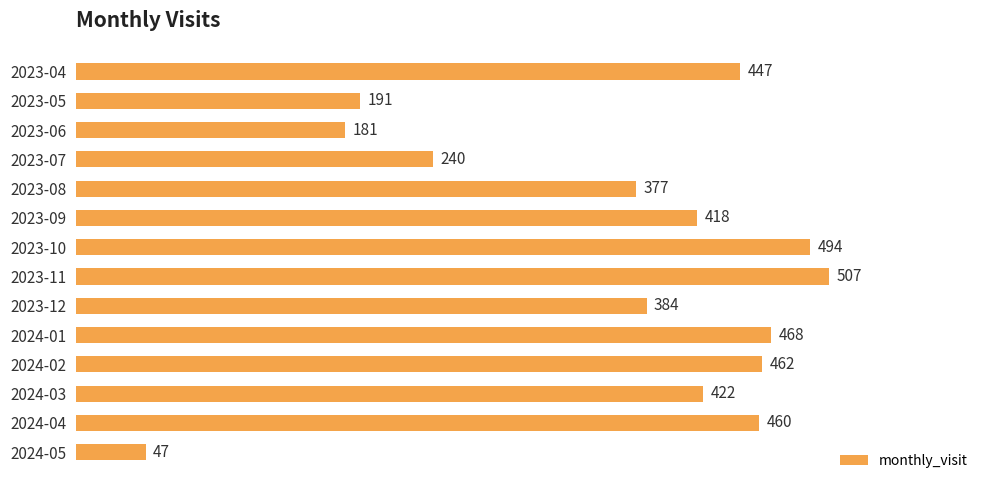

Does the chart contain stacked bars?

No